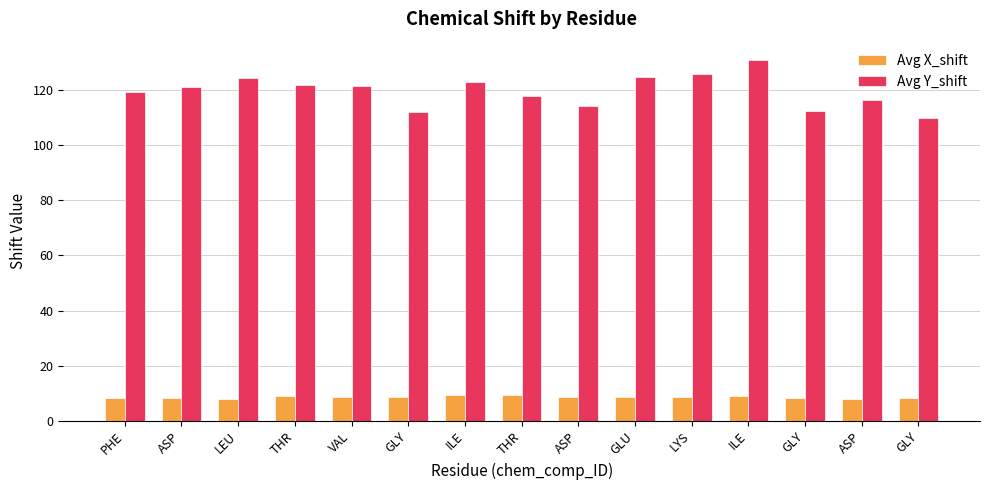

List the series in order of their peak value, lowest first.

Avg X_shift, Avg Y_shift